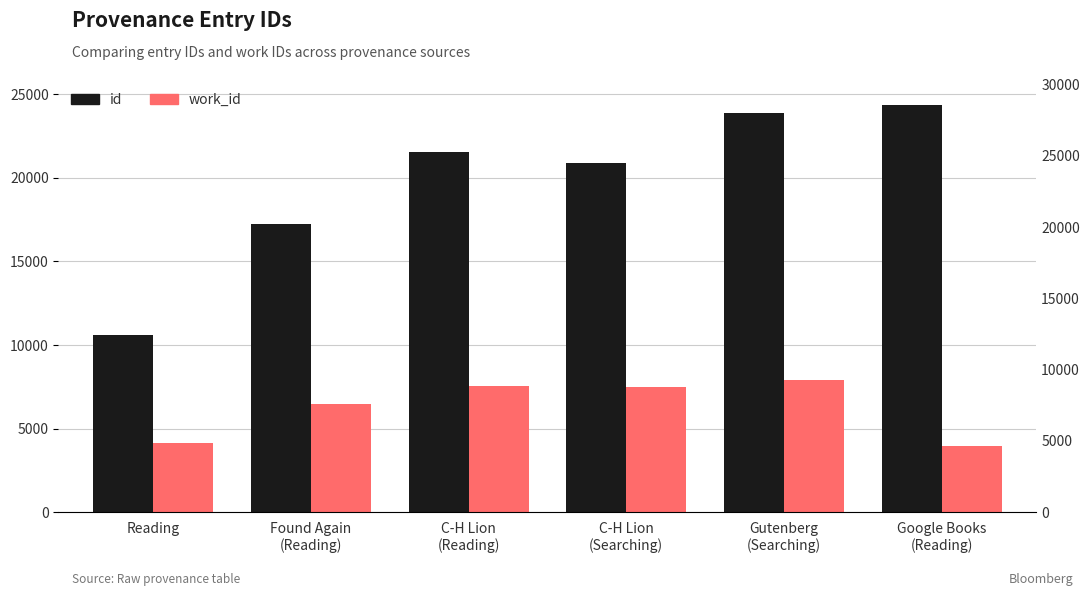

What is the sum of the work_id values at C-H Lion
(Searching) and C-H Lion
(Reading)?

14993